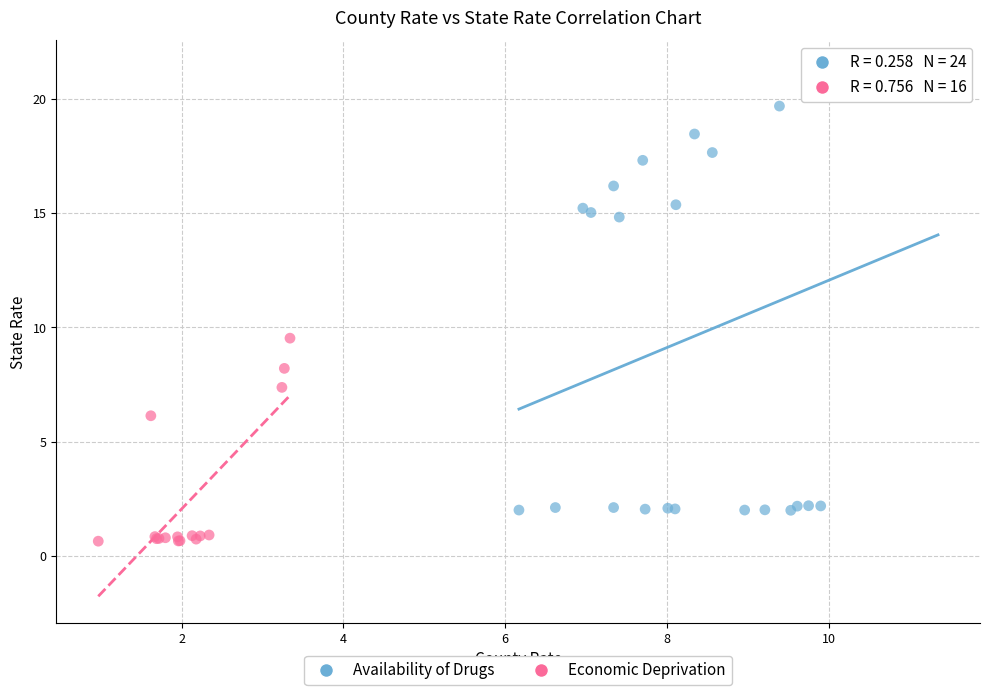

Which series reaches the maximum Y coordinate?

Availability of Drugs